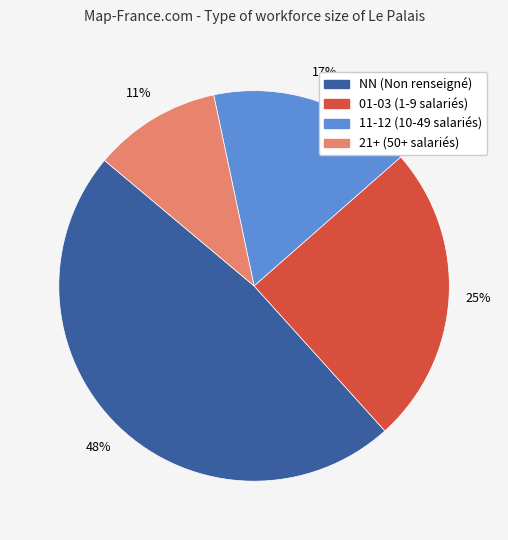

Which slice is the largest?

NN (Non renseigné)